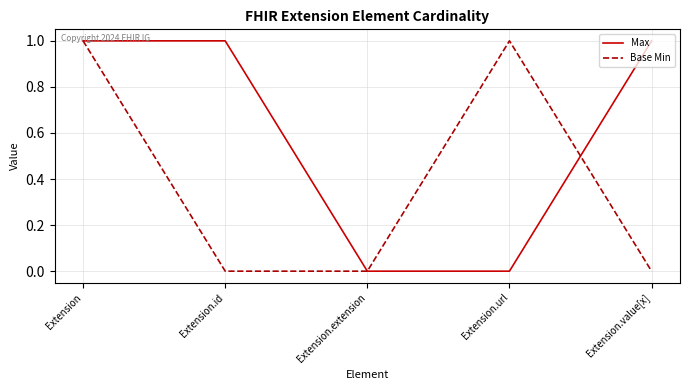

Rank the series by their average value, from highest to lowest.

Max, Base Min